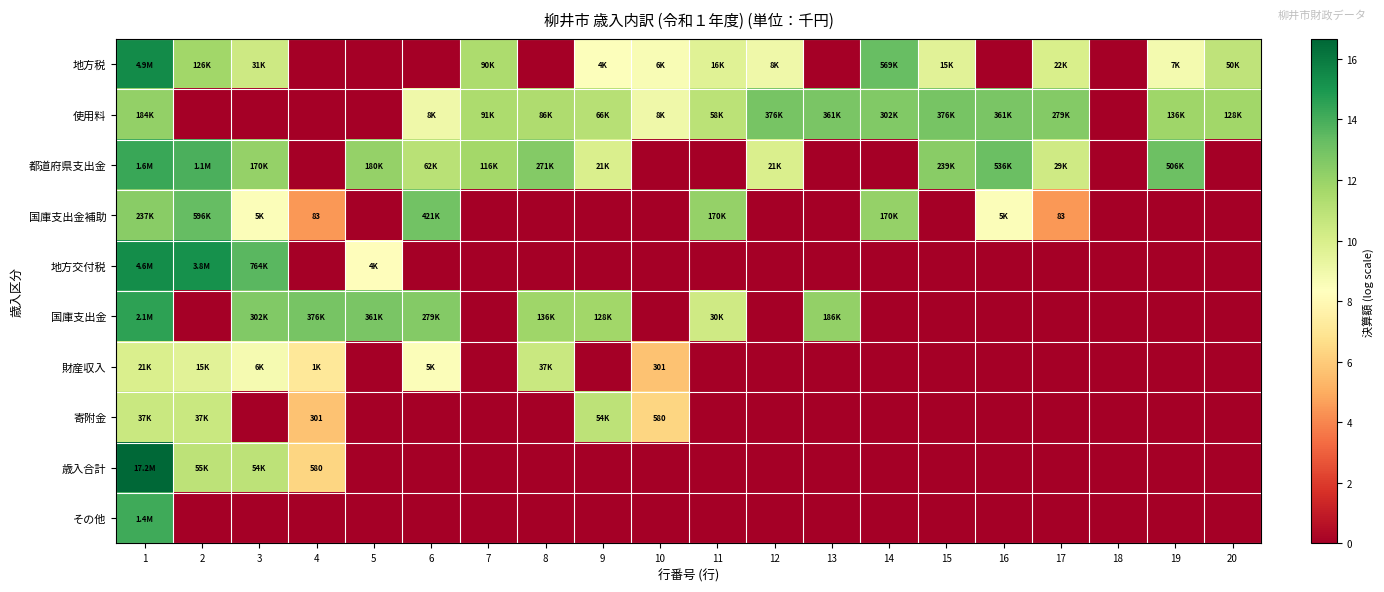

How many values in the 歳入合計 series exceed 0?

4